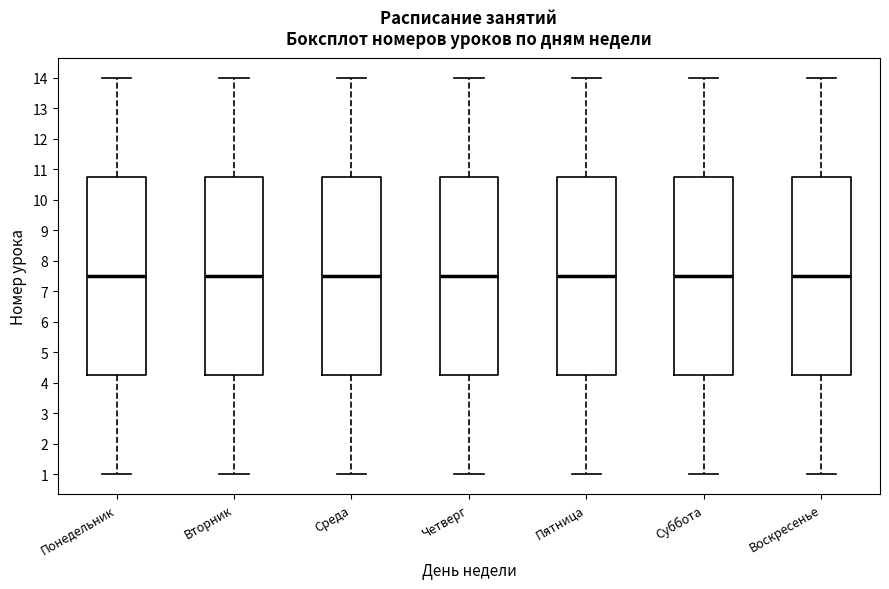

Where does the median line of the box for Суббота sit on the y-axis? The values are not printed on the chart, so give them approximately, as read against the axis.

7.5